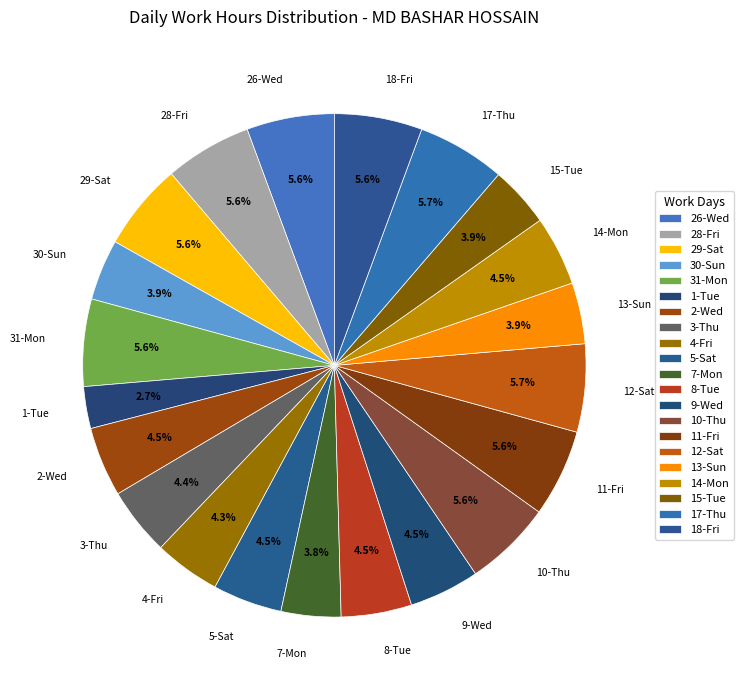

Which has a higher value, 8-Tue or 11-Fri?

11-Fri